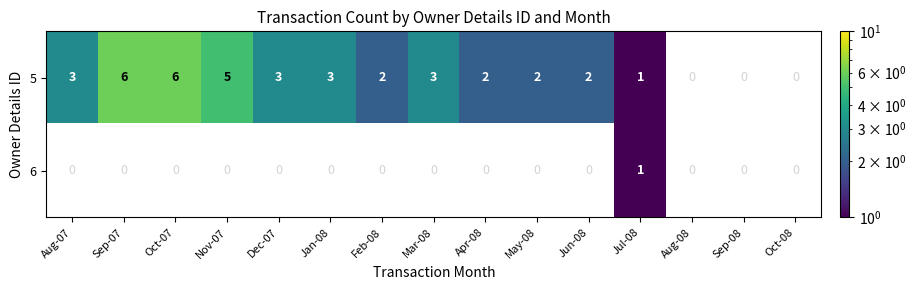

Which series changed the most between Sep-07 and Feb-08?

5